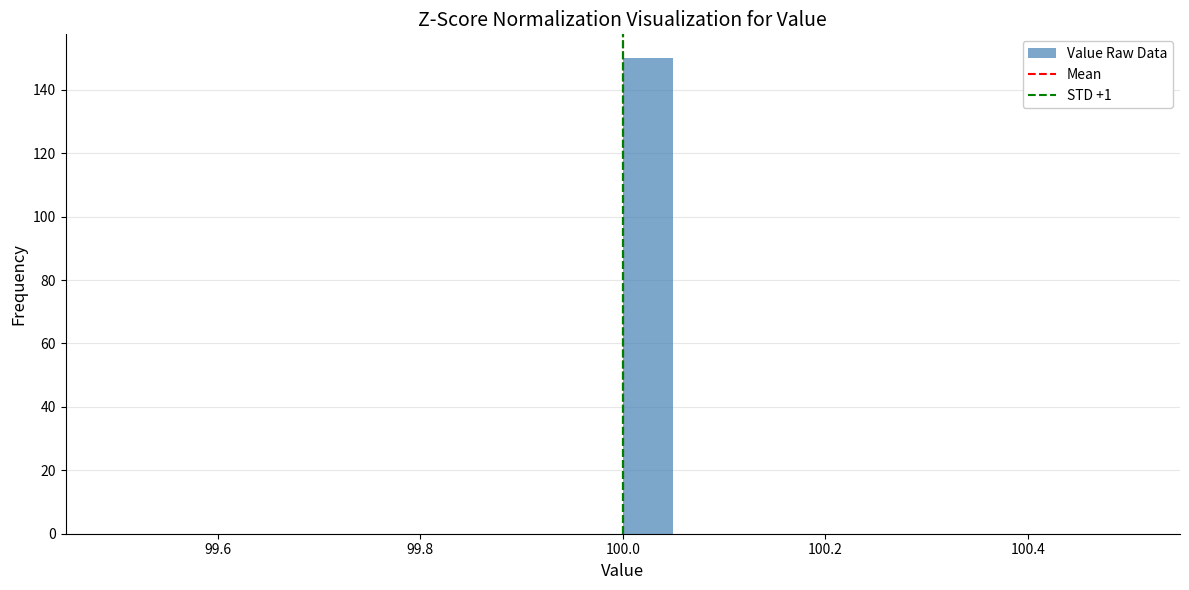

Read against the x-axis, roughly where is the centre of the tallest bar?

100.02